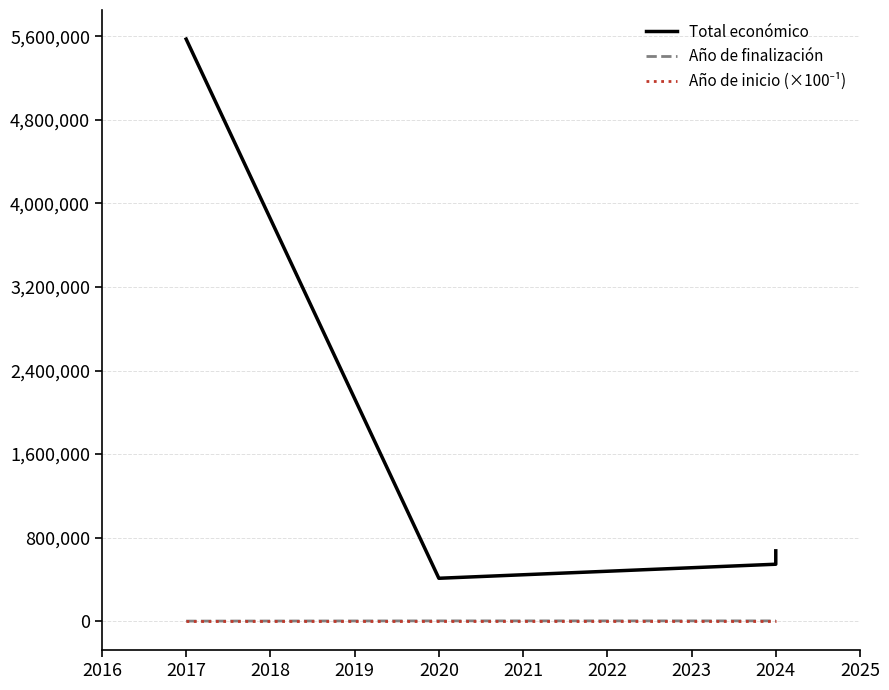

How many values in the Total económico series exceed 585460?

2